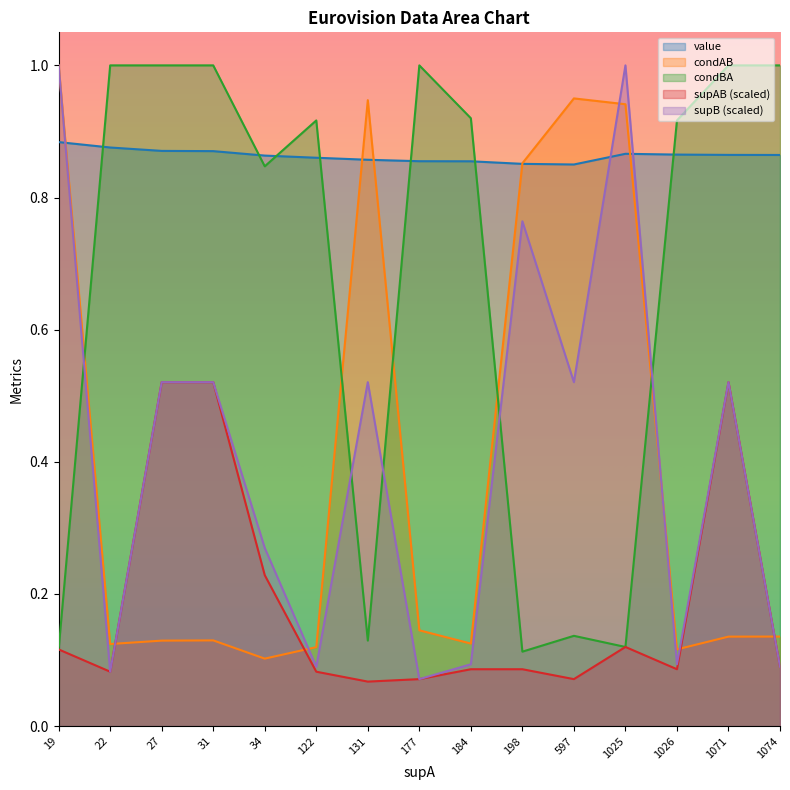

Count the number of categories in the chart.

15